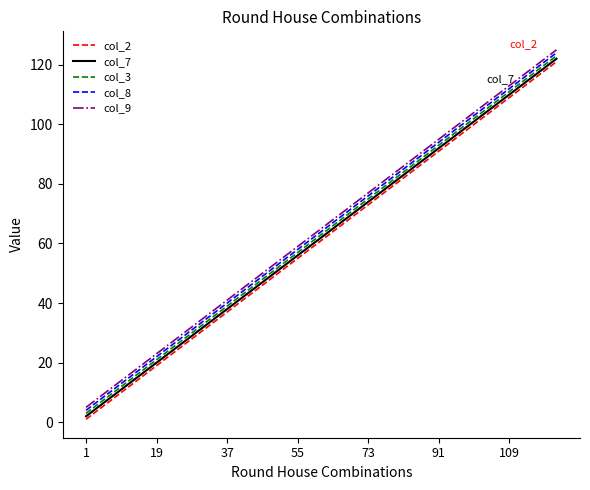

True or false: col_8 has more than 2 interior local peaks.

False